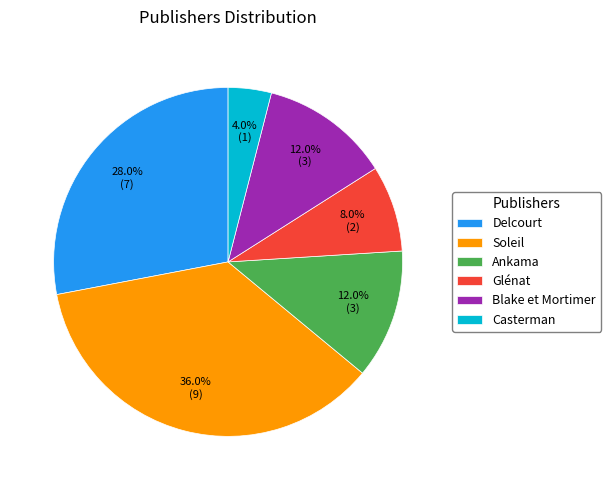

To the nearest percent, what is the difference between the Delcourt and Soleil slice percentages?

8%